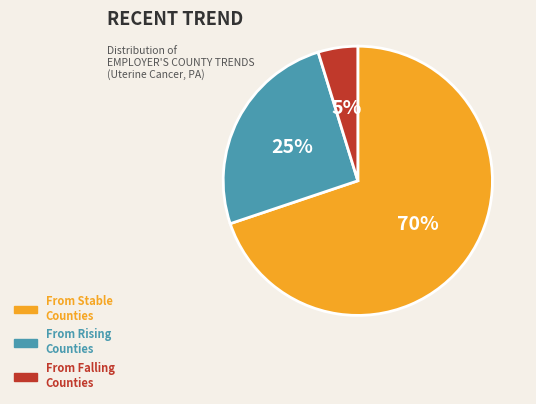

To the nearest percent, what is the average slice percentage?

33%